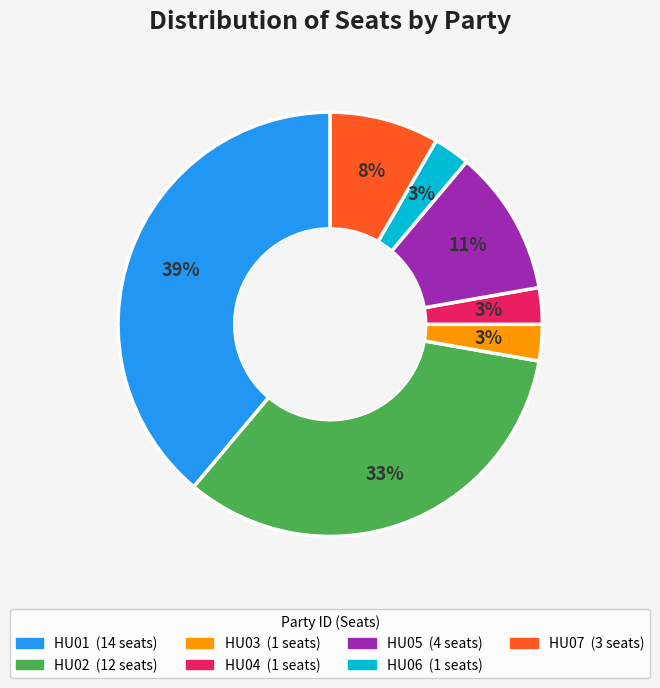

True or false: HU02 accounts for 19% of the total.

False